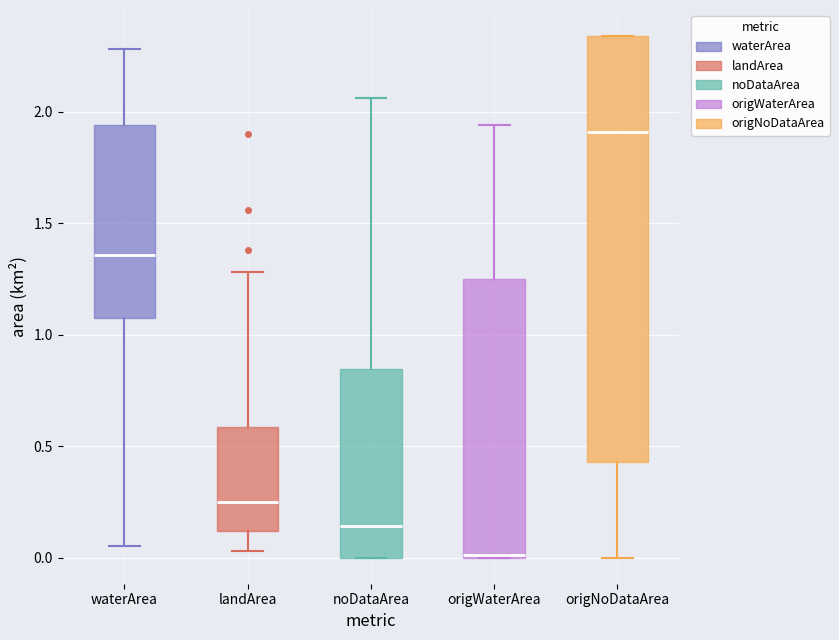

Reading left to right, transcribe this box plot: for each box, give where its median line is, the range the box spans, and where its two whiskers end, as read against the y-axis. The values are not printed on the chart, so give them approximately, as read against the axis.

waterArea: median 1.35, box 1.10 to 1.95, whiskers 0.05 to 2.30
landArea: median 0.25, box 0.10 to 0.60, whiskers 0.05 to 1.30
noDataArea: median 0.15, box 0.00 to 0.85, whiskers 0.00 to 2.05
origWaterArea: median 0.00 (drawn on the box's lower edge), box 0.00 to 1.25, whiskers 0.00 to 1.95
origNoDataArea: median 1.90, box 0.45 to 2.35, whiskers 0.00 to 2.35